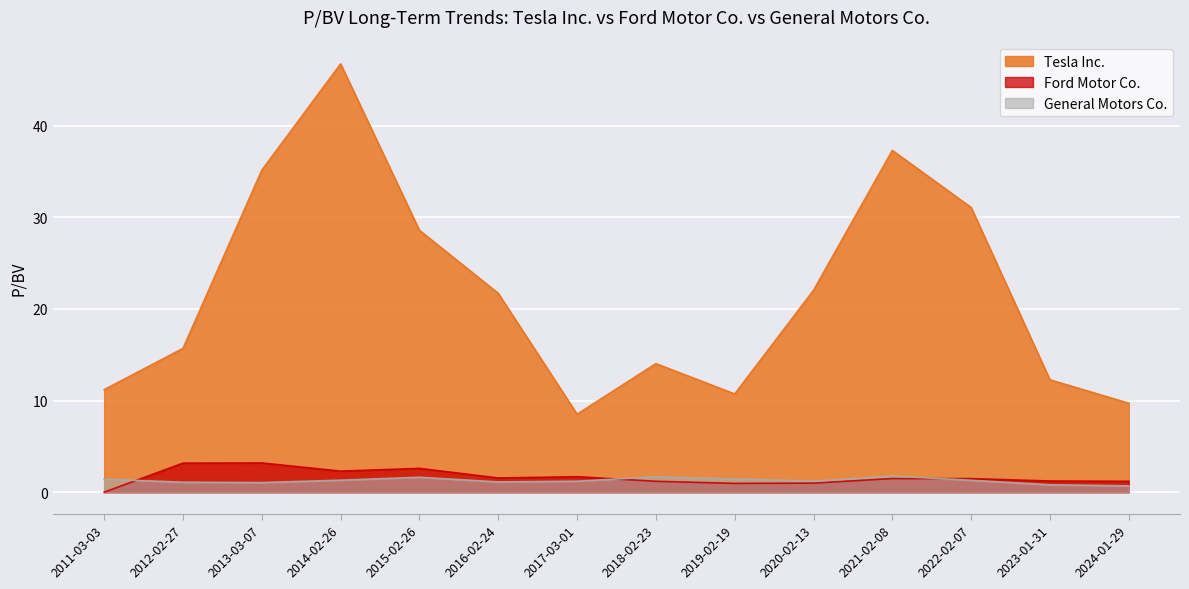

Between 2017-03-01 and 2021-02-08, which is larger?

2021-02-08